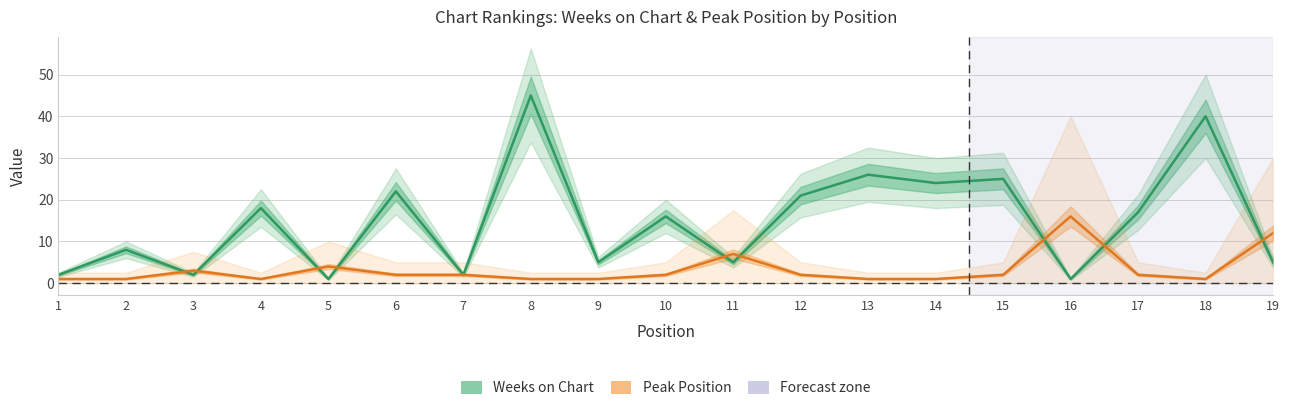

Between 9 and 14, which series saw the biggest shift?

Weeks on Chart